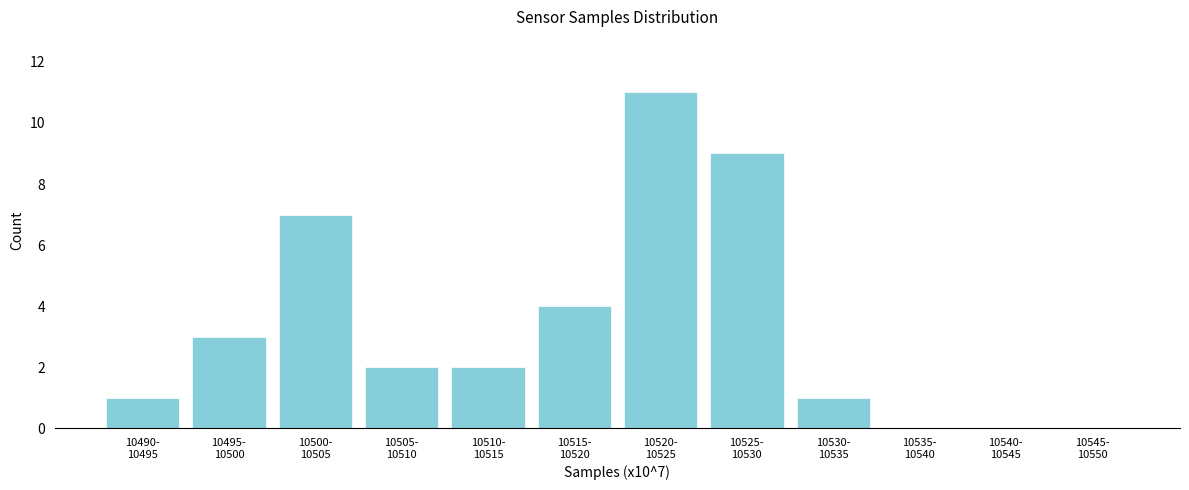

What is the sum of all values?

40